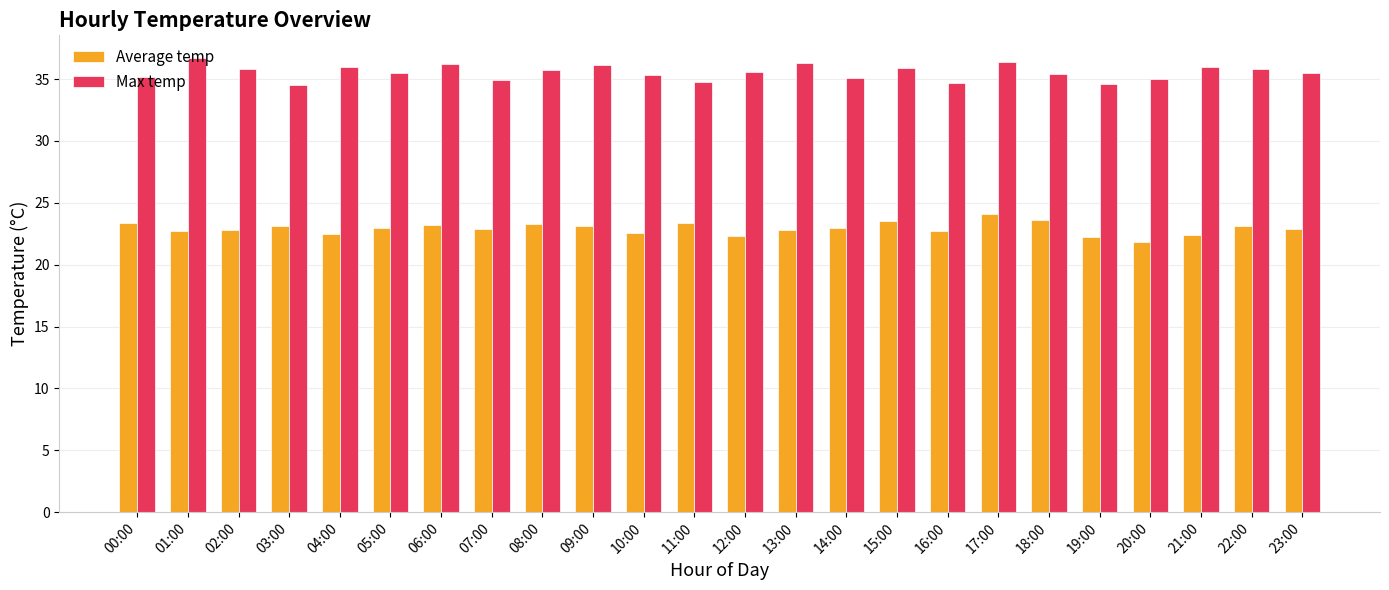

What is the sum of the Max temp values at 11:00 and 18:00?

70.2